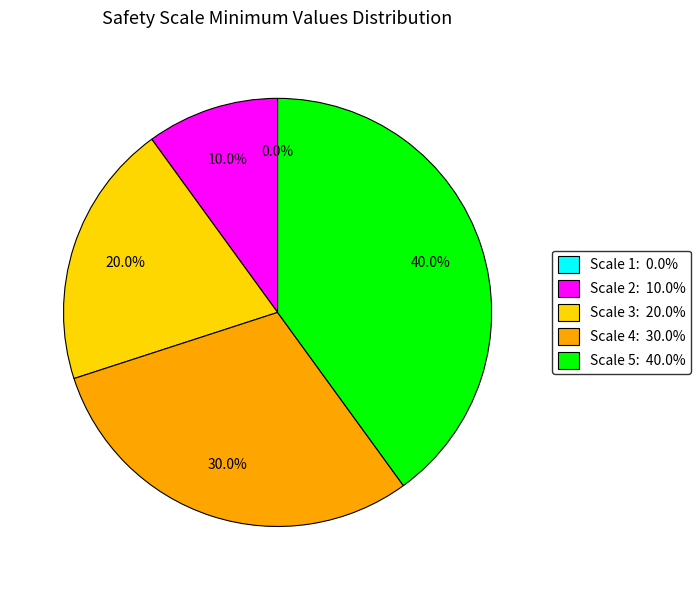

Which category has the smallest portion of the pie?

Scale 1